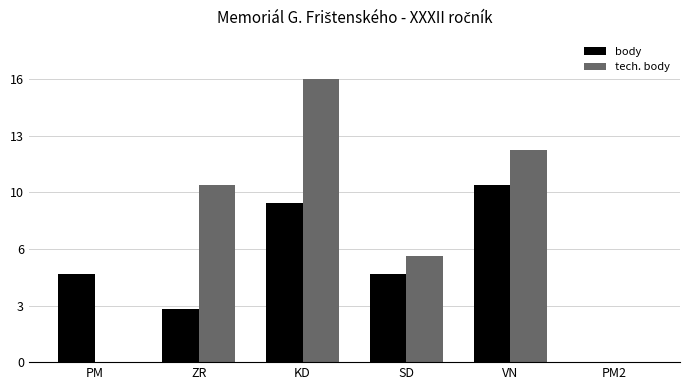

Which series has the widest spread of values?

tech. body